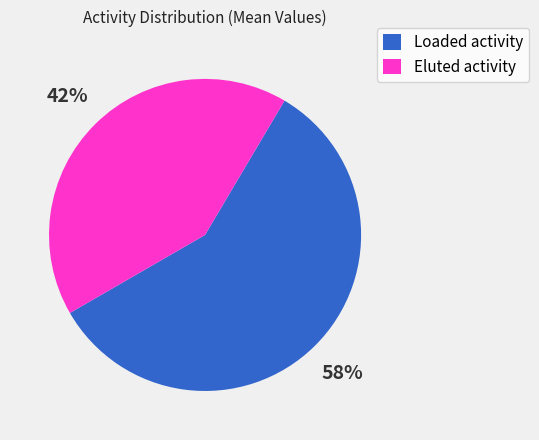

Which slice is the smallest?

Eluted activity